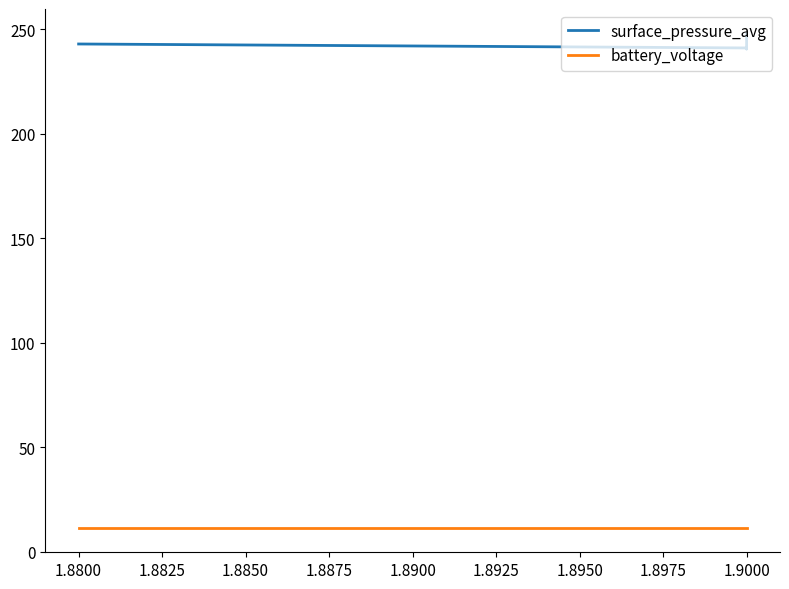

True or false: surface_pressure_avg and battery_voltage cross at least once.

False